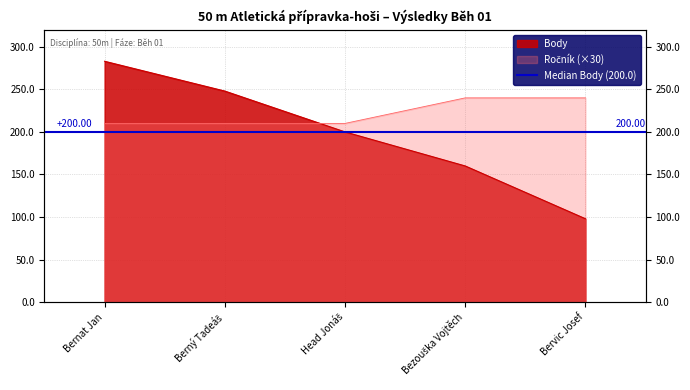

At which label does Pořadí first exceed 200?

Bernat Jan